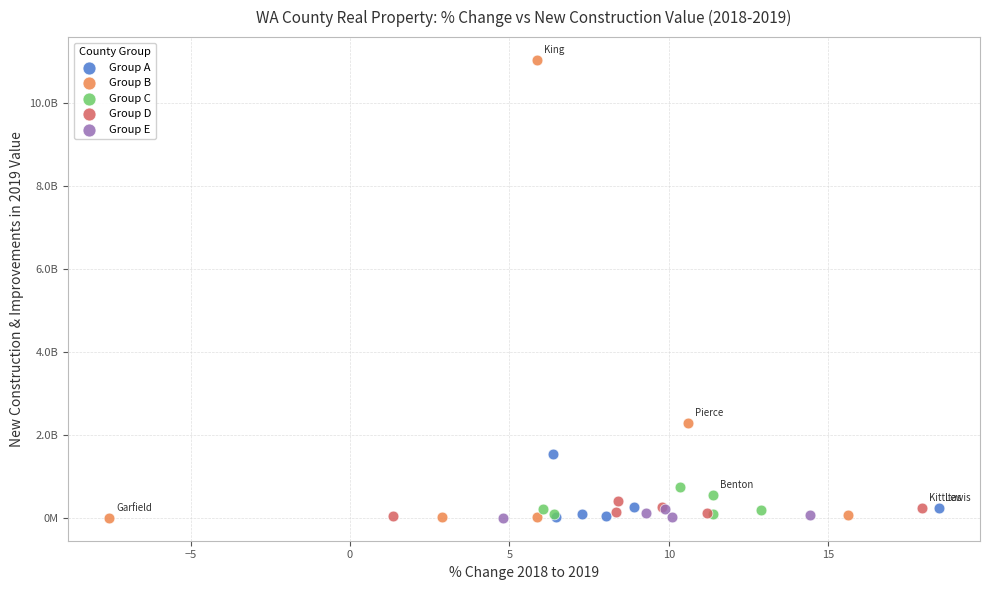

What are all the series names shown in the legend?

Group A, Group B, Group C, Group D, Group E